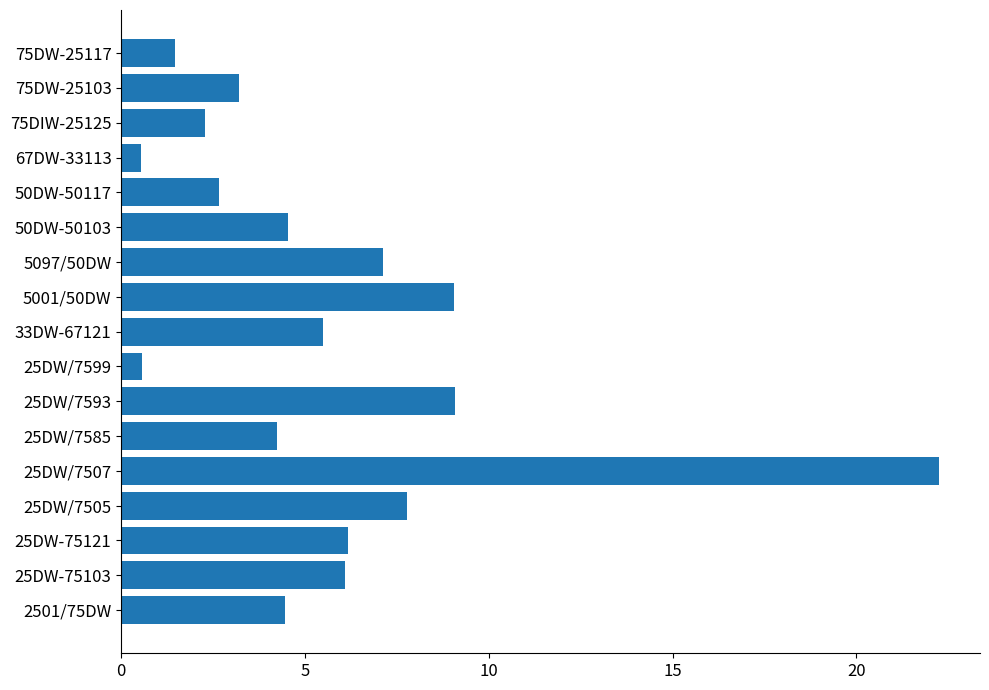

What is the smallest value displayed?

0.6